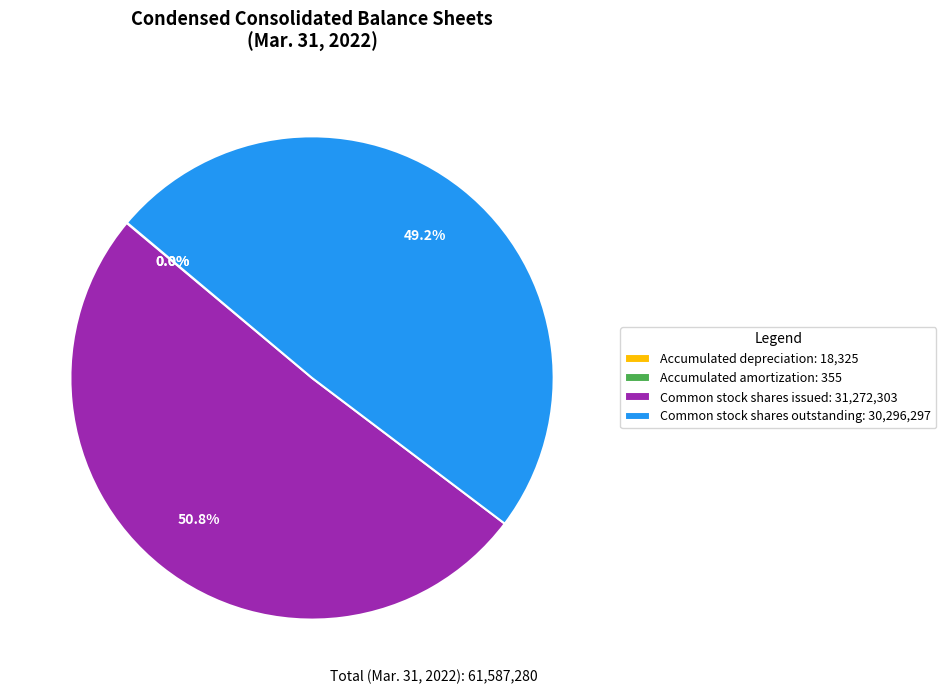

Which has a higher value, Common stock shares outstanding: 30,296,297 or Common stock shares issued: 31,272,303?

Common stock shares issued: 31,272,303